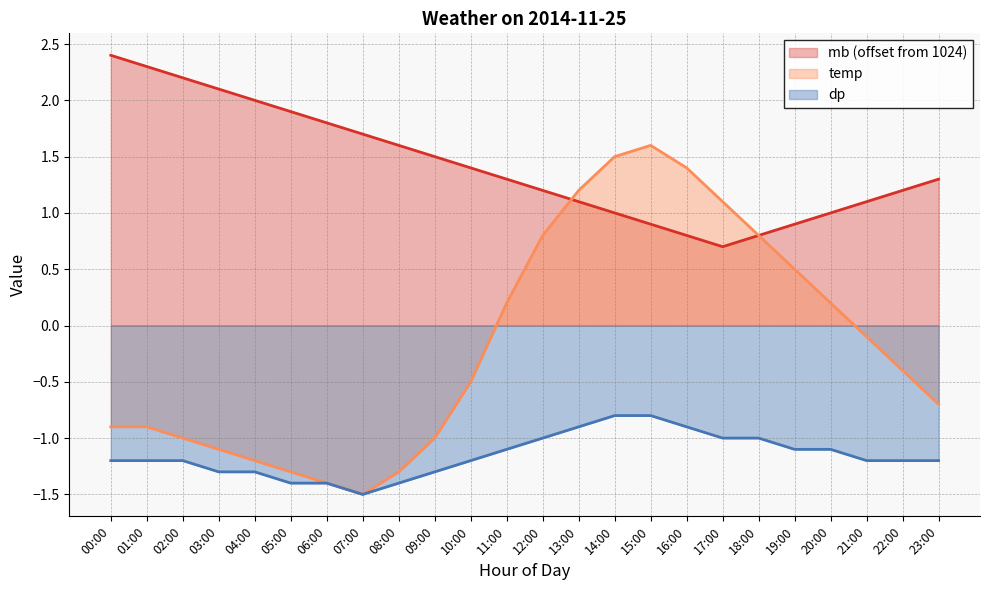

Count the number of data series in this chart.

3